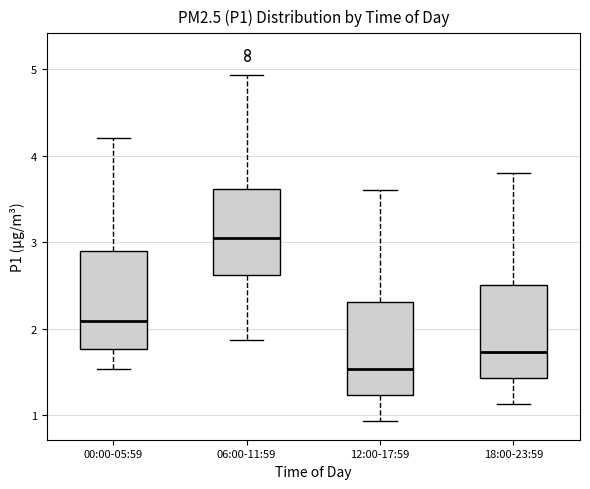

Where is the lower edge of the box for 06:00-11:59 on the y-axis? The values are not printed on the chart, so give them approximately, as read against the axis.

2.6